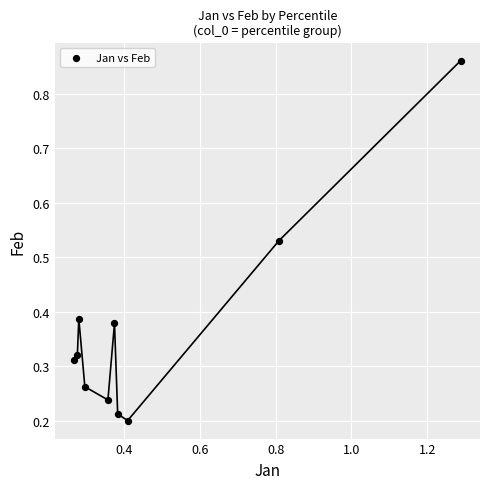

What is the range of Y values (max minus min)?

0.7